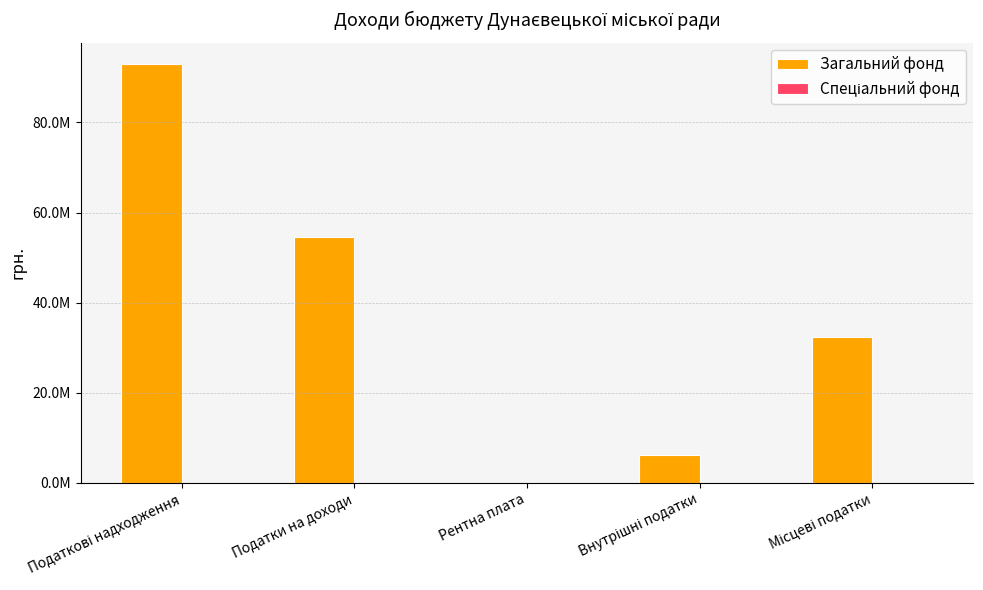

Which series has the largest range (max minus min)?

Загальний фонд